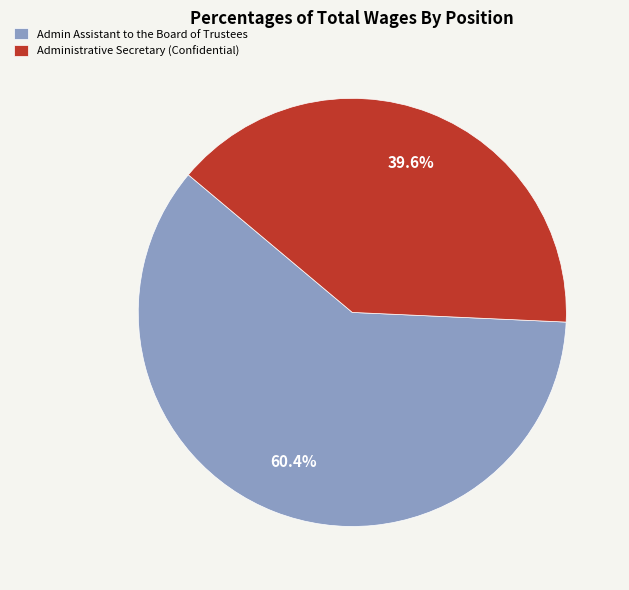

Is it true that Administrative Secretary (Confidential) is 40% of the pie?

True